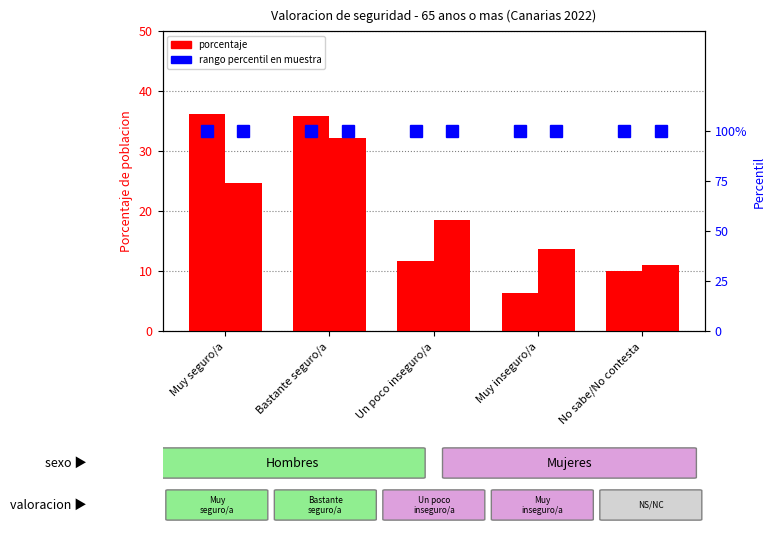

What value does the Hombres %rank series have at Un poco inseguro/a?

100.0